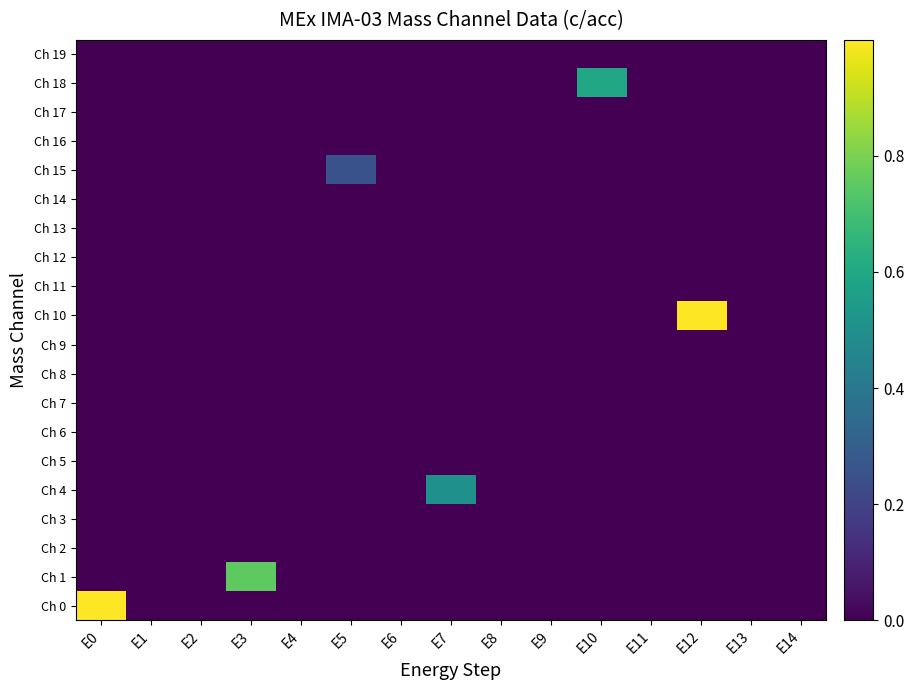

At which category is the sum across all series the highest?

E0